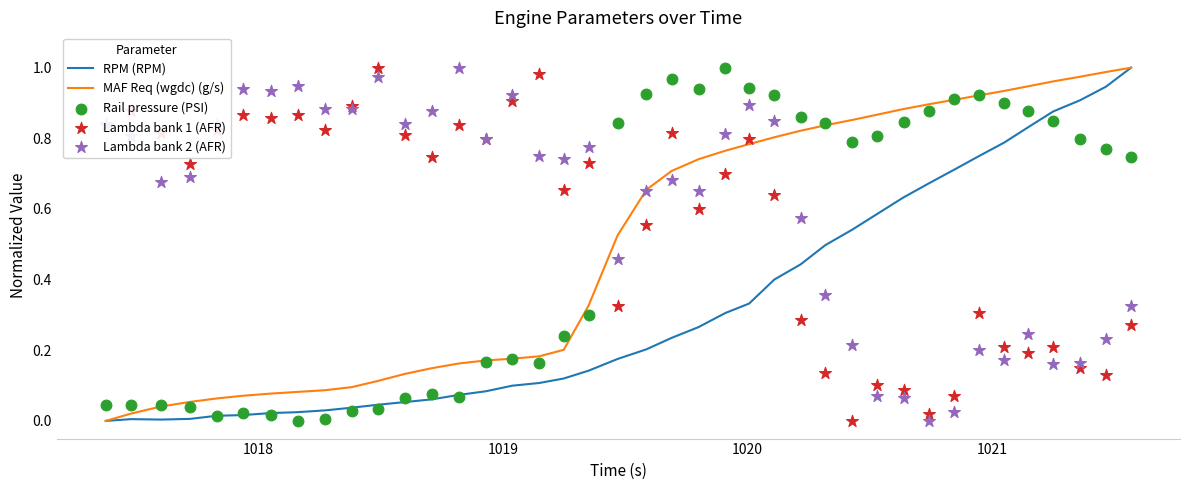

Is the value of RPM (RPM) at 13 greater than the value of Rail pressure (PSI) at 29?

No